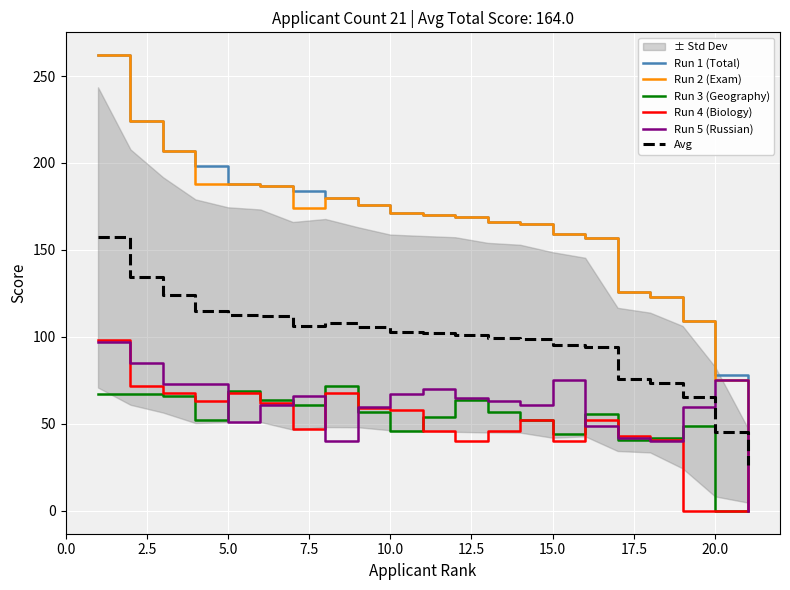

What is the difference between the maximum and minimum values in the Run 3 (Geography) series?

72.0